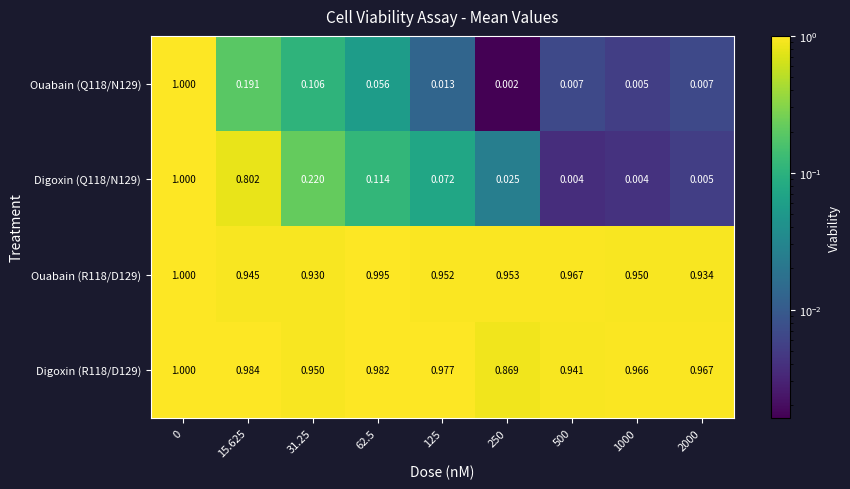

Is the value of Digoxin (Q118/N129) at 0 greater than the value of Ouabain (R118/D129) at 15.625?

Yes